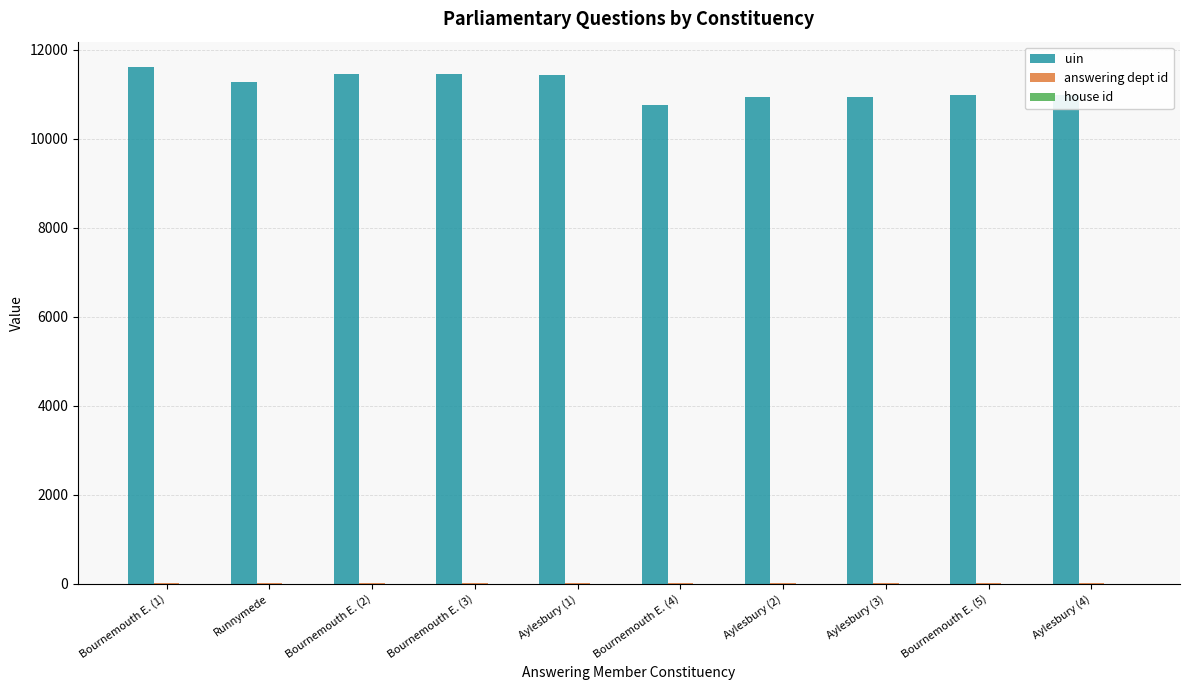

Is it true that uin equals 11433 at Aylesbury (1)?

True